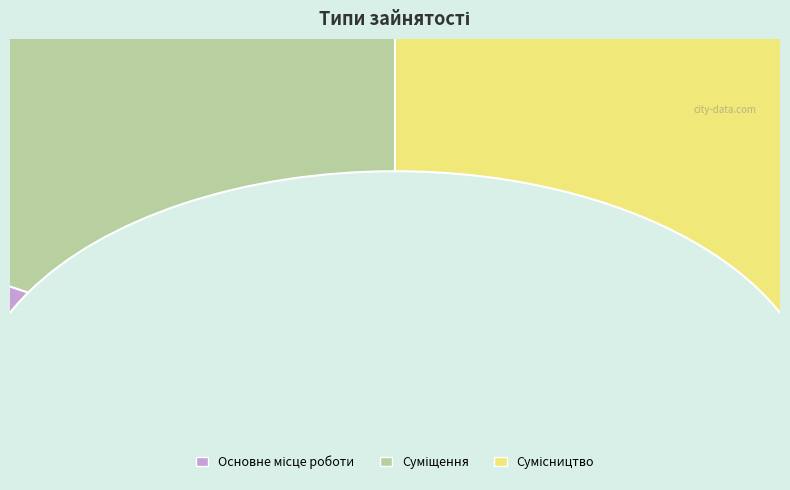

Approximately how many times larger is the value at Суміщення compared to Сумісництво?

0.7